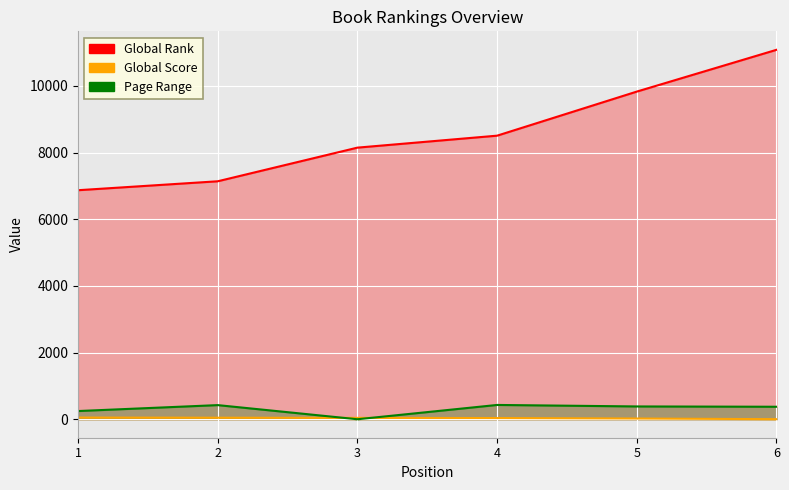

At which category is the sum across all series the highest?

6